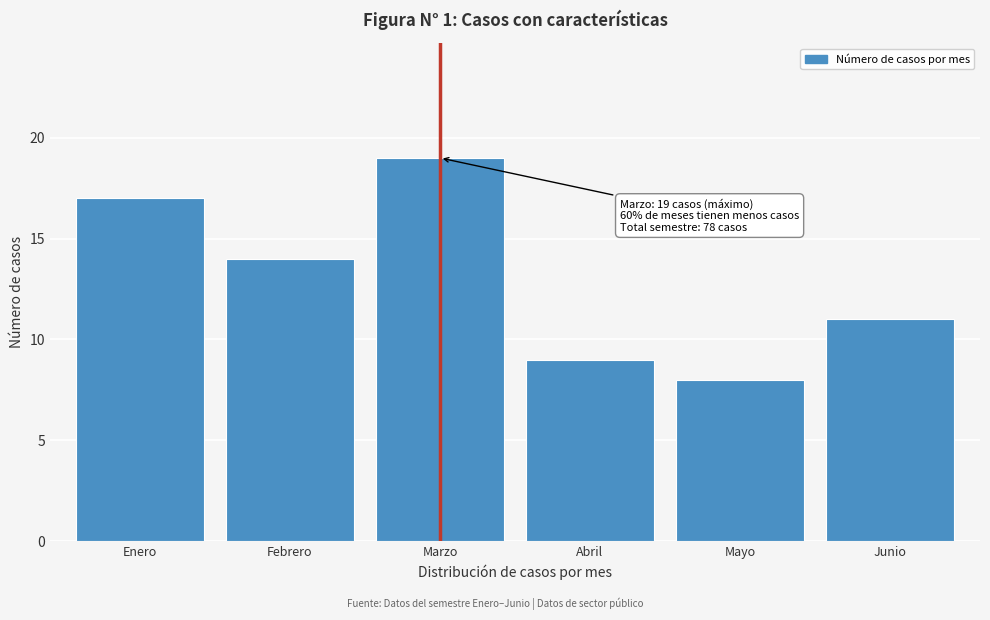

Reading right to left, list all the values displayed in this chart.

Junio=11	Mayo=8	Abril=9	Marzo=19	Febrero=14	Enero=17